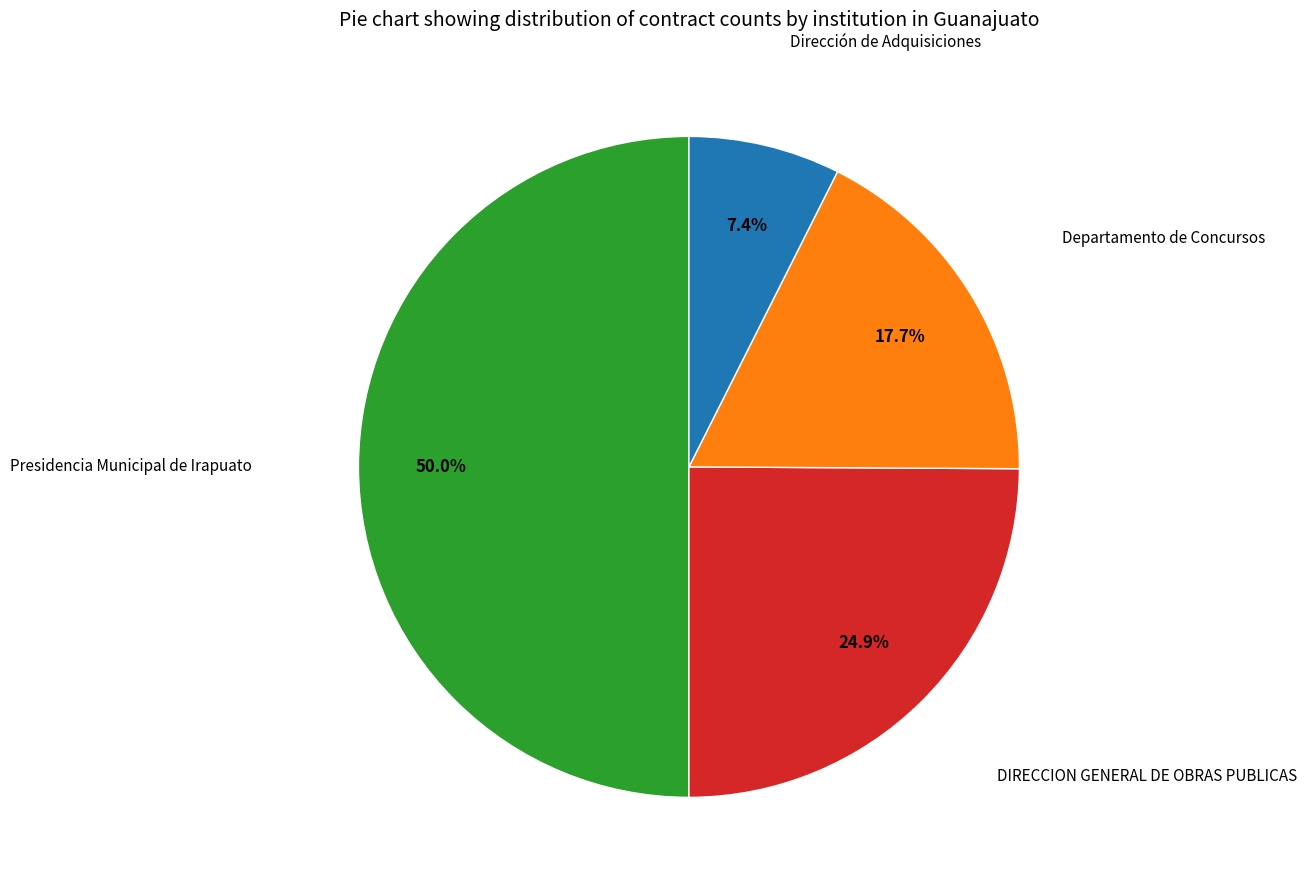

What is the smallest slice in the pie chart?

Dirección de Adquisiciones